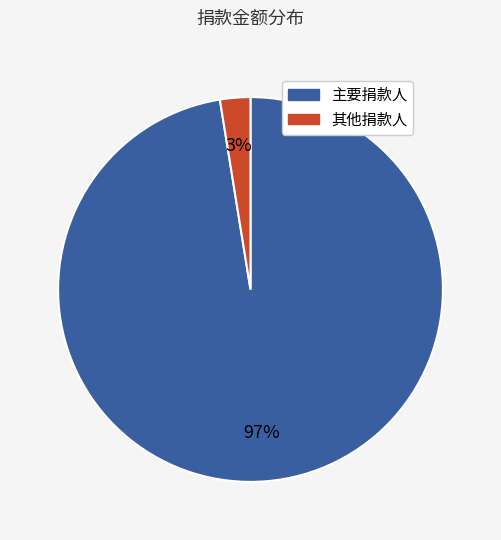

Count the number of slices in the pie.

2